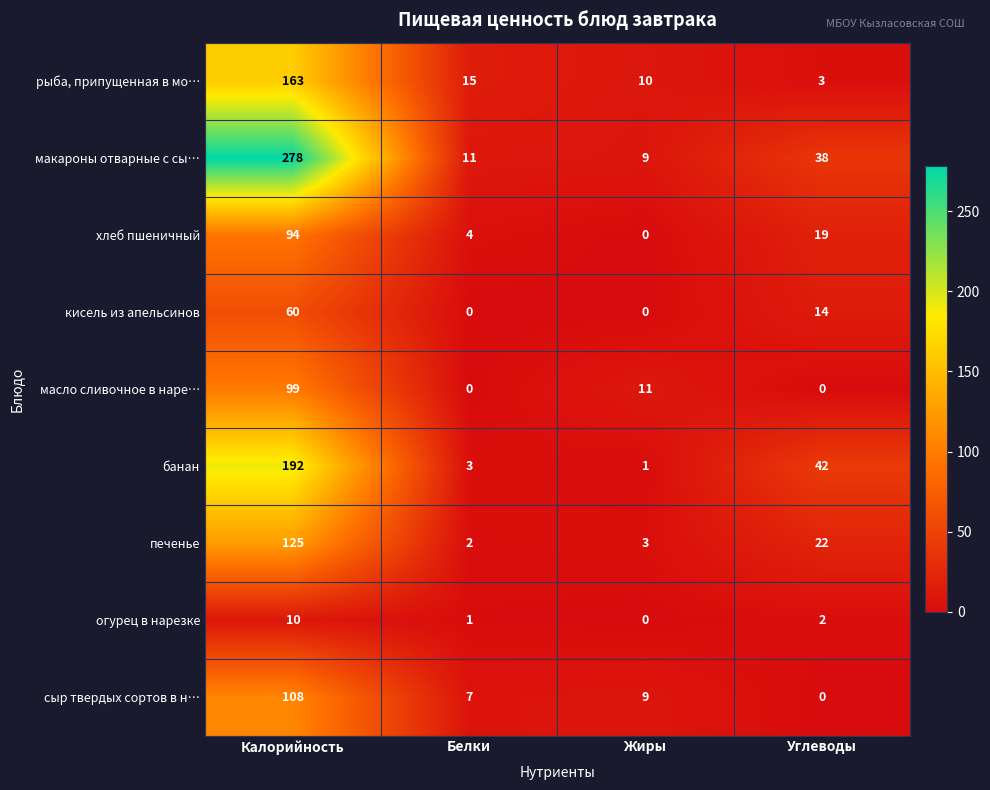

At which label does хлеб пшеничный first exceed 19?

Калорийность